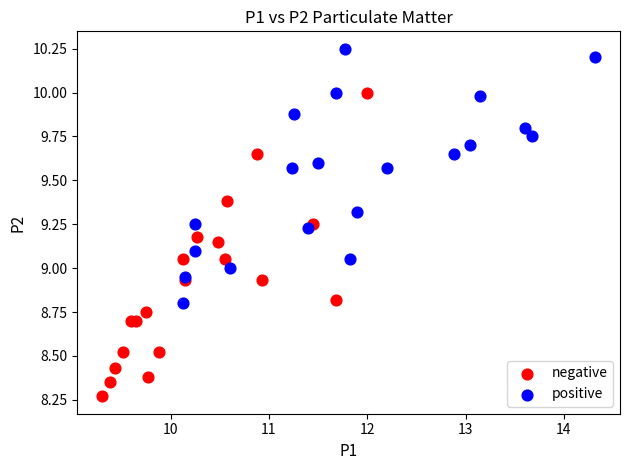

Which series has the widest spread of Y values?

negative